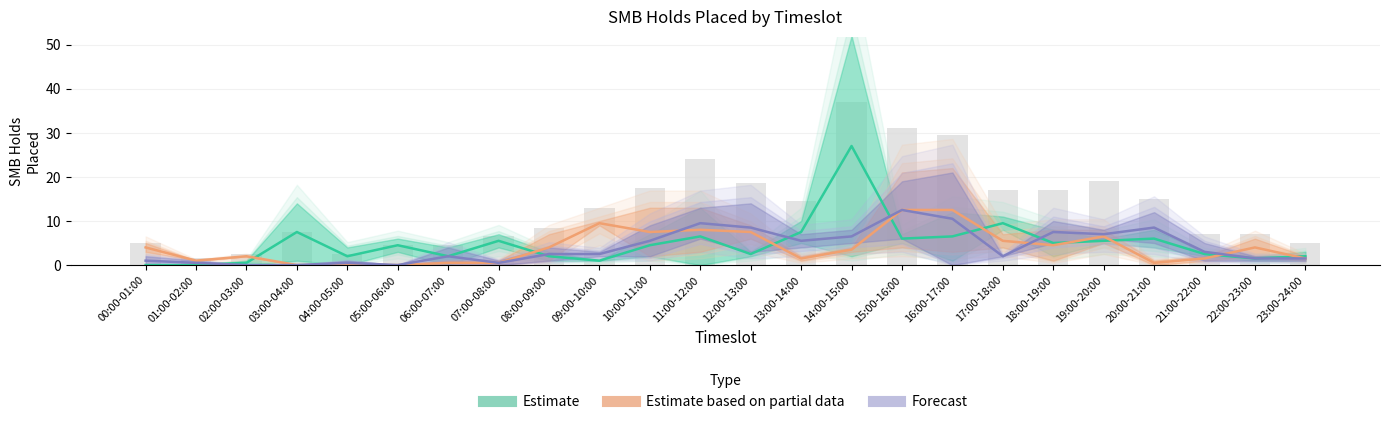

The Estimate based on partial data series shows 1.5 at 23:00-24:00. True or false?

True